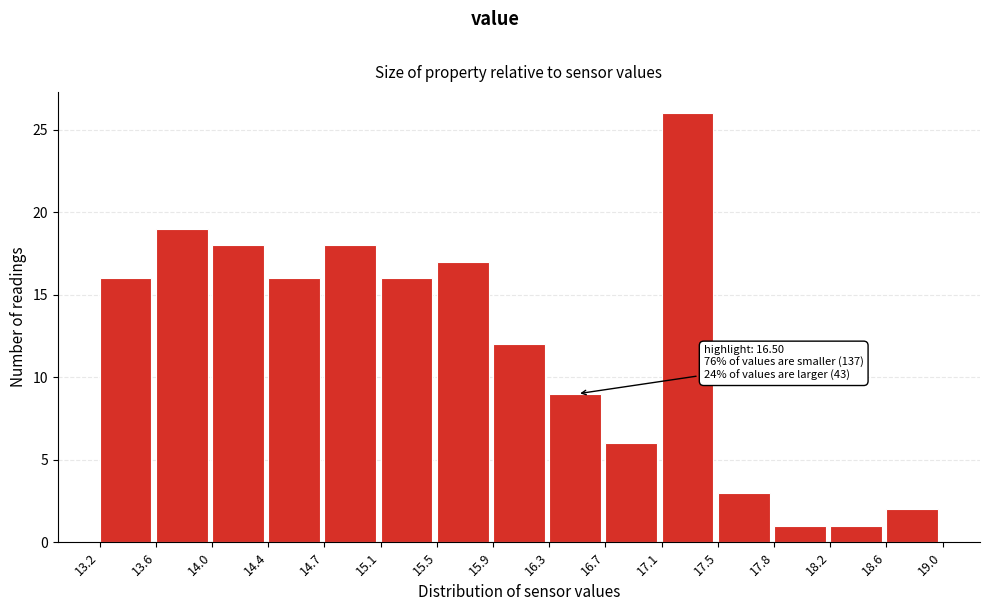

Over which range of the x-axis is the bar tallest?

17.1 to 17.5